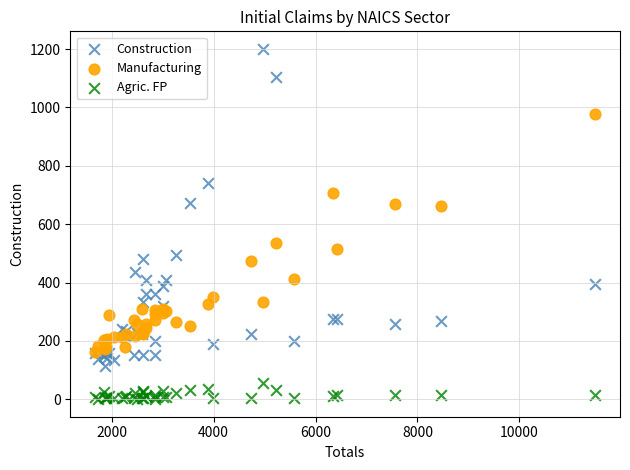

In the Manufacturing series, what Y value is closest to 570?

537